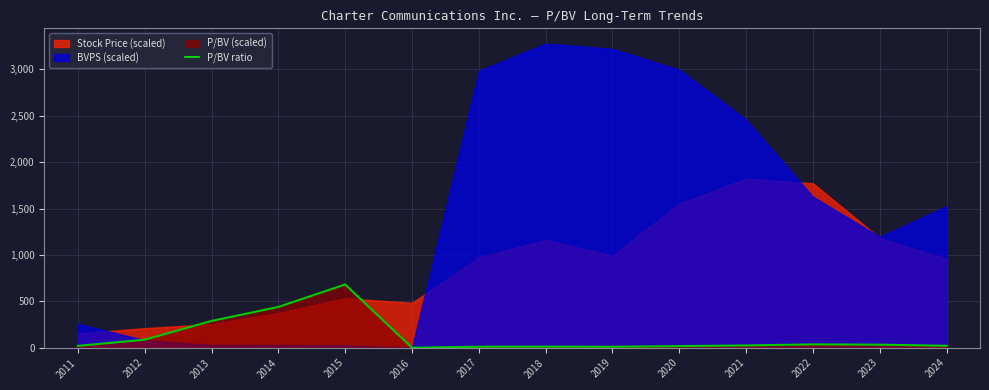

Between 2020 and 2018, which is larger?

2020